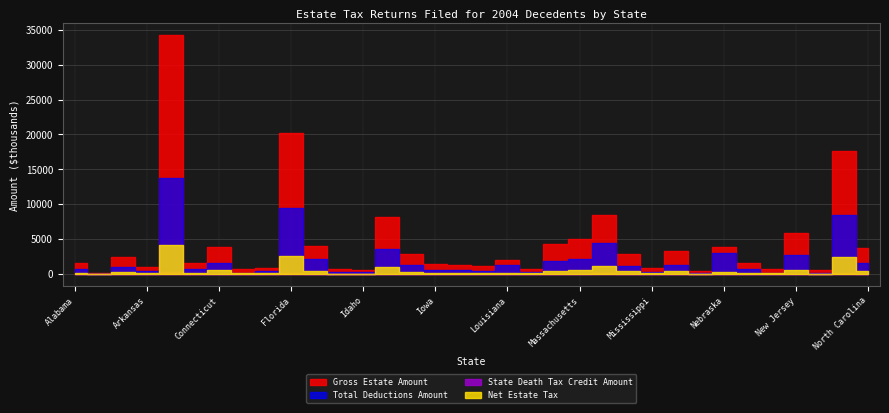

At which category does the chart reach its minimum across all series?

Alaska